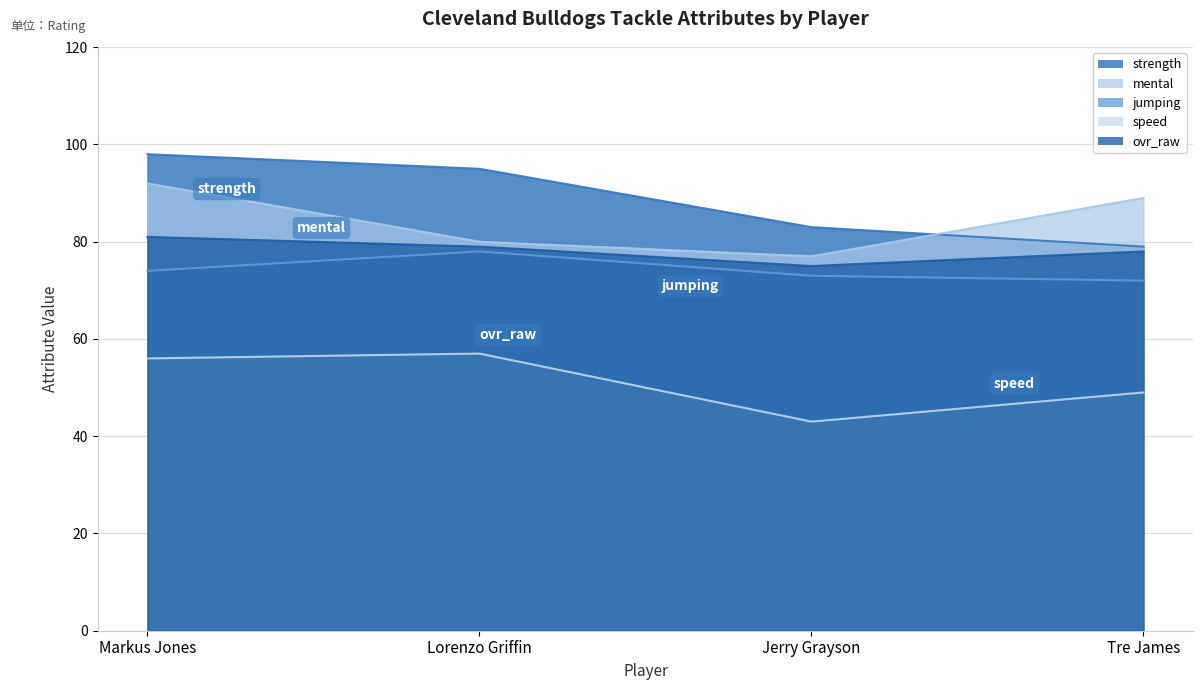

What is the value of the ovr_raw point at the 4th from the left?

78.0